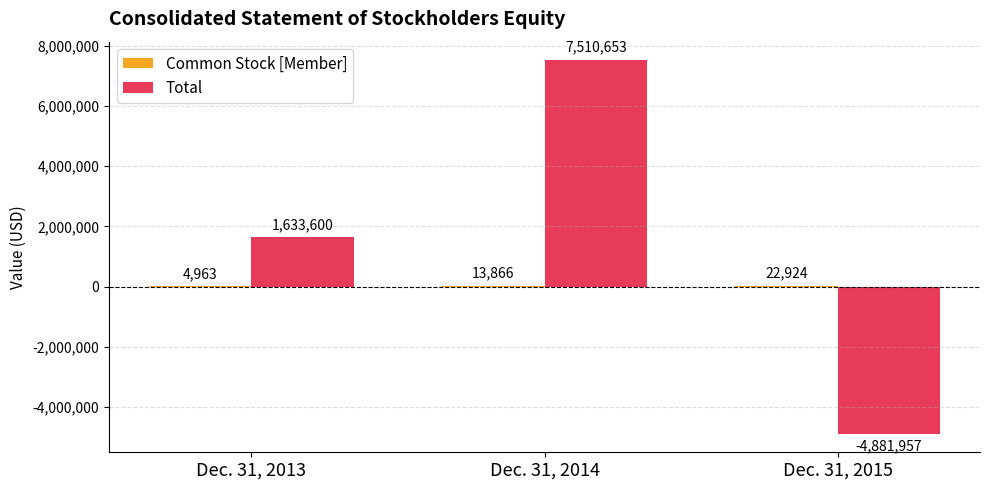

What is the greatest value displayed?

7510653